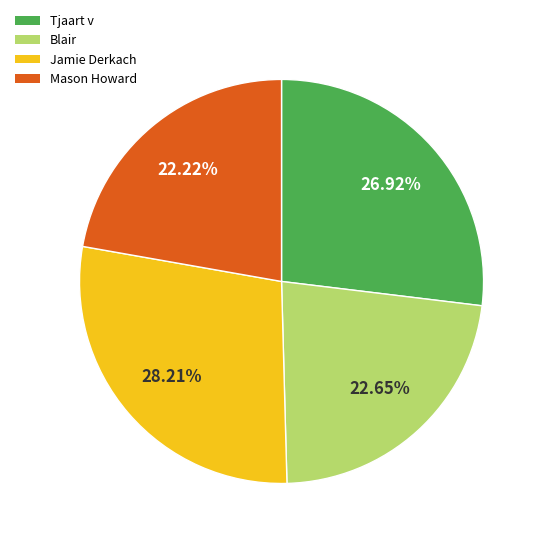

Which has a higher value, Tjaart v or Blair?

Tjaart v